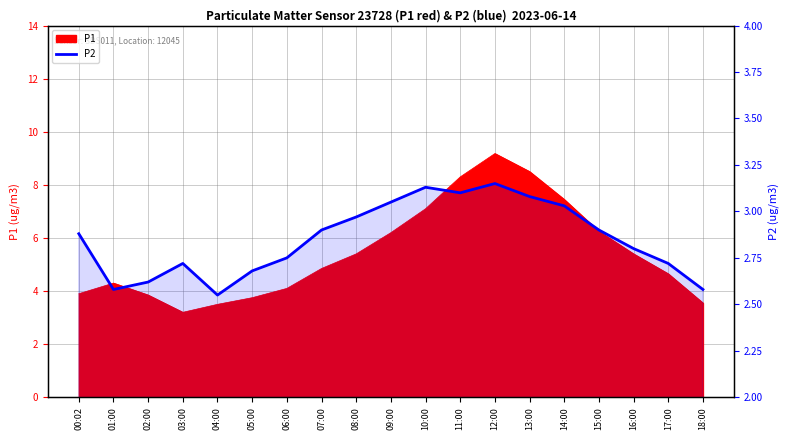

What is the minimum value shown in the chart?

2.5